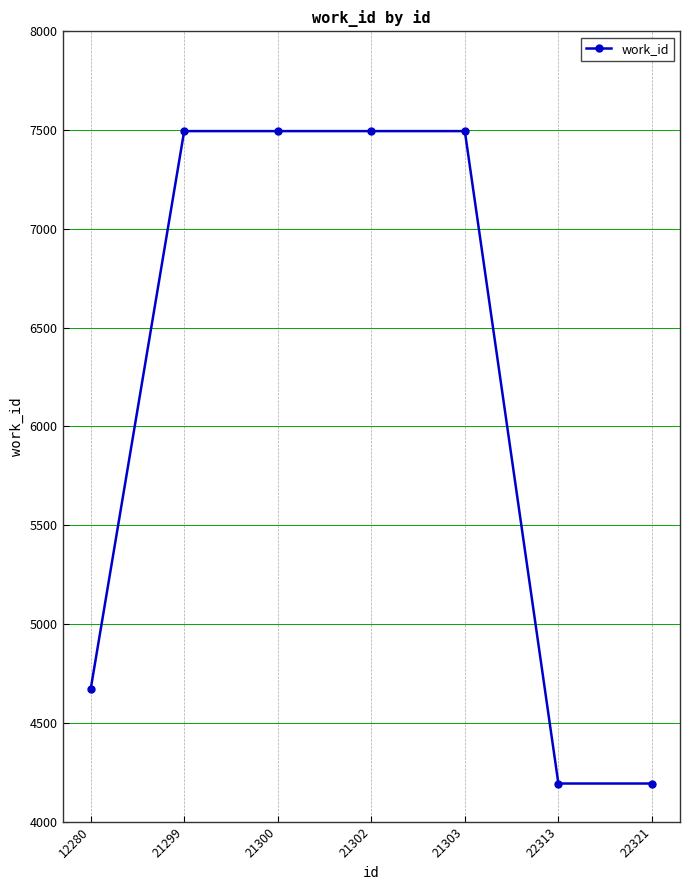

Reading left to right, what are all the values shown in this chart?

4669	7495	7495	7495	7495	4193	4193